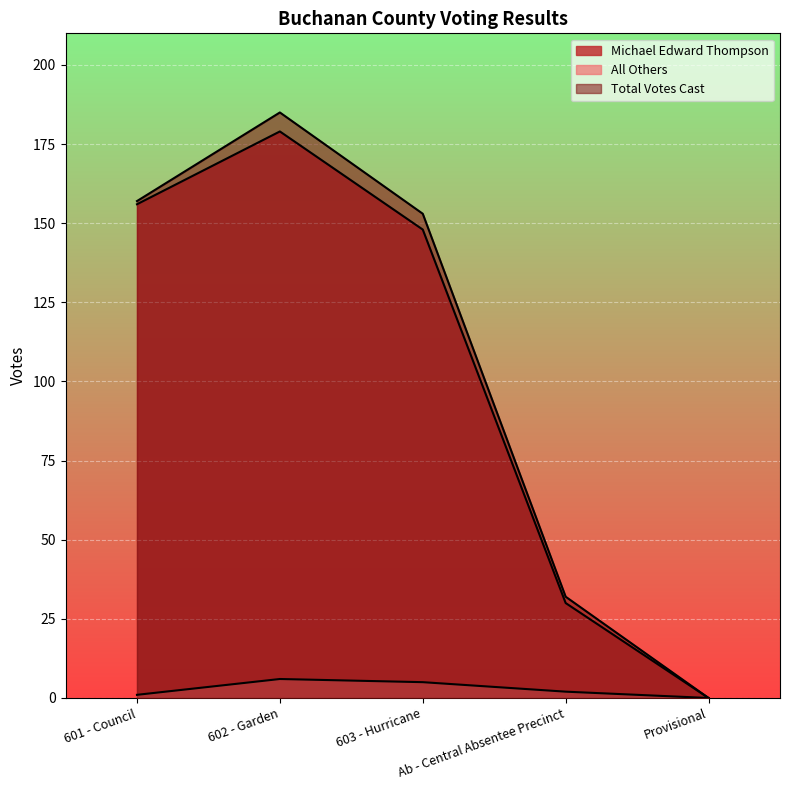

What are all the series names shown in the legend?

Michael Edward Thompson, All Others, Total Votes Cast